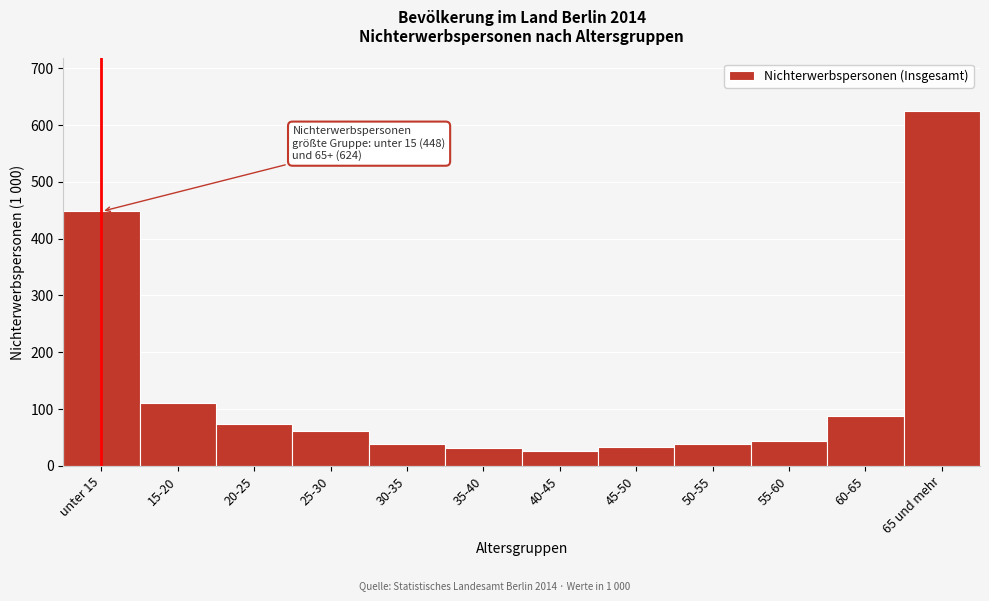

What is the label of the 7th bar from the left?

40-45